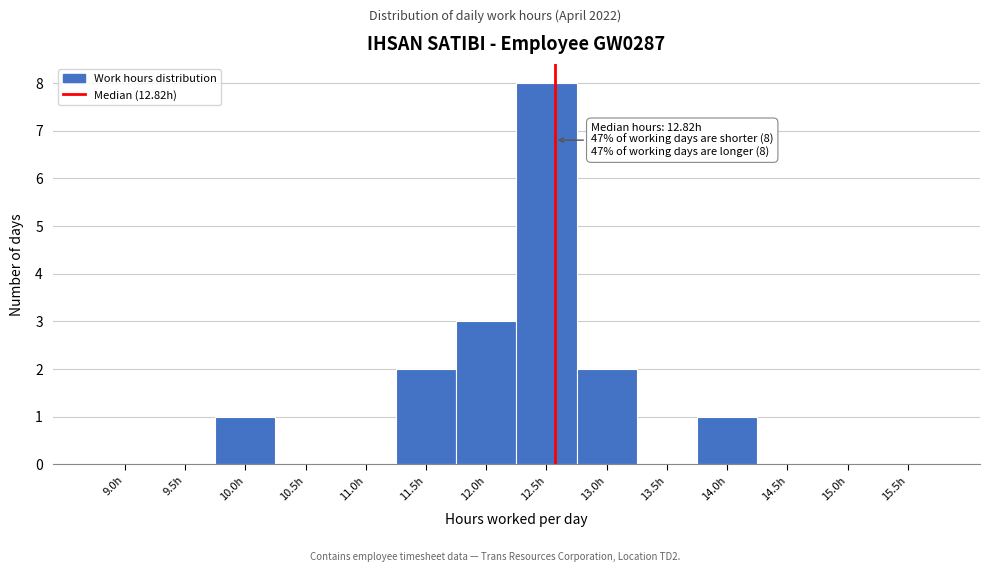

Reading left to right, list all the values displayed in this chart.

9.0h=0	9.5h=0	10.0h=1	10.5h=0	11.0h=0	11.5h=2	12.0h=3	12.5h=8	13.0h=2	13.5h=0	14.0h=1	14.5h=0	15.0h=0	15.5h=0